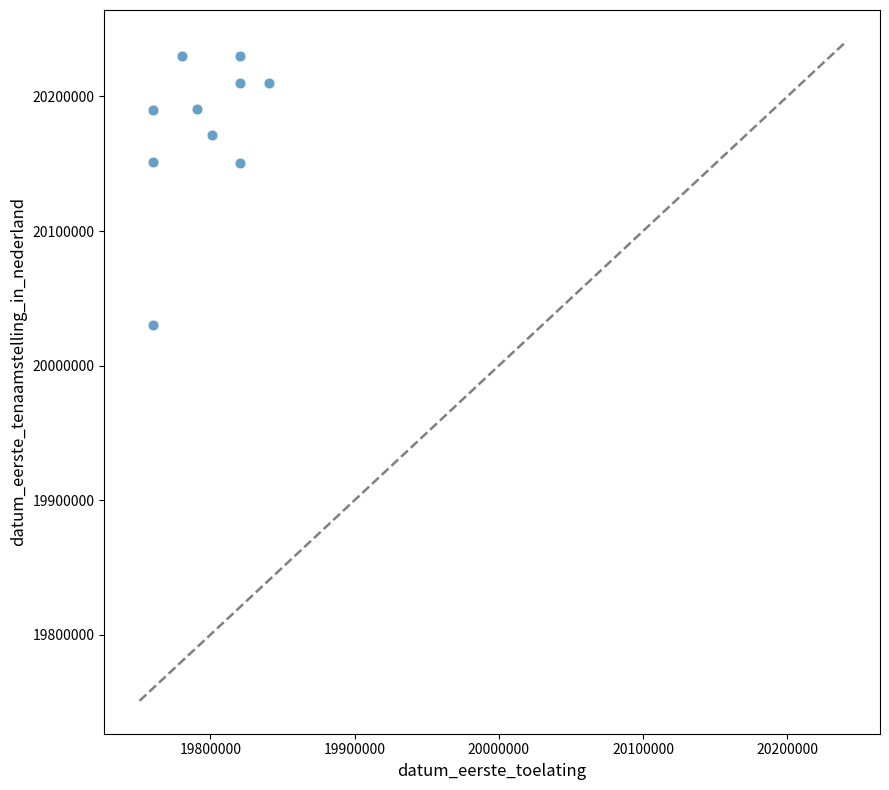

What is the average X value?

19795465